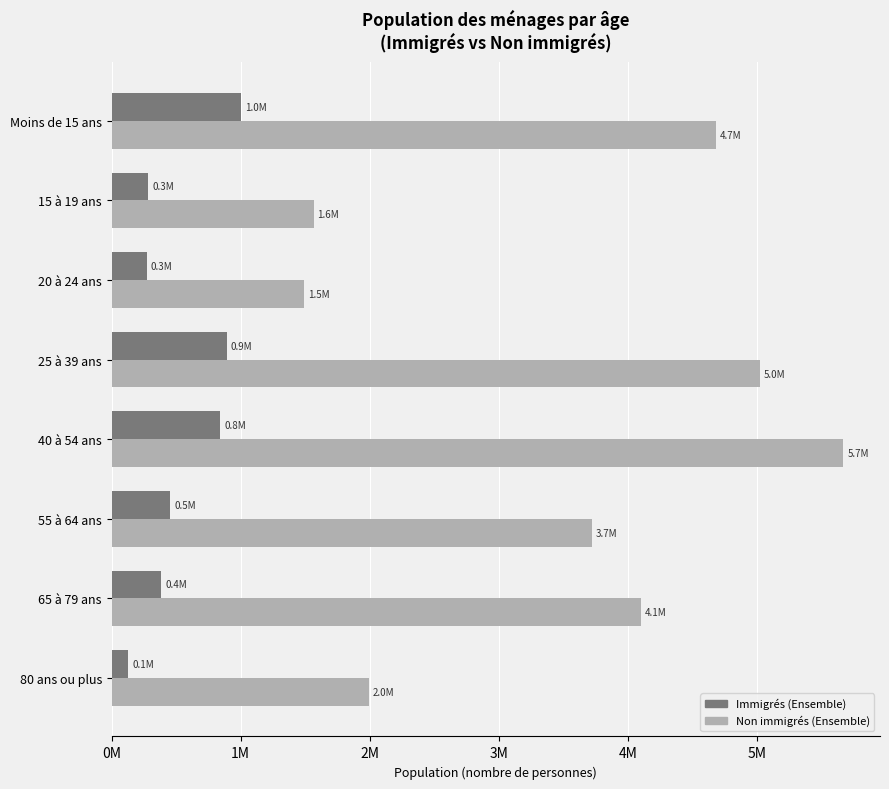

List the series in order of their peak value, lowest first.

Immigrés (Ensemble), Non immigrés (Ensemble)